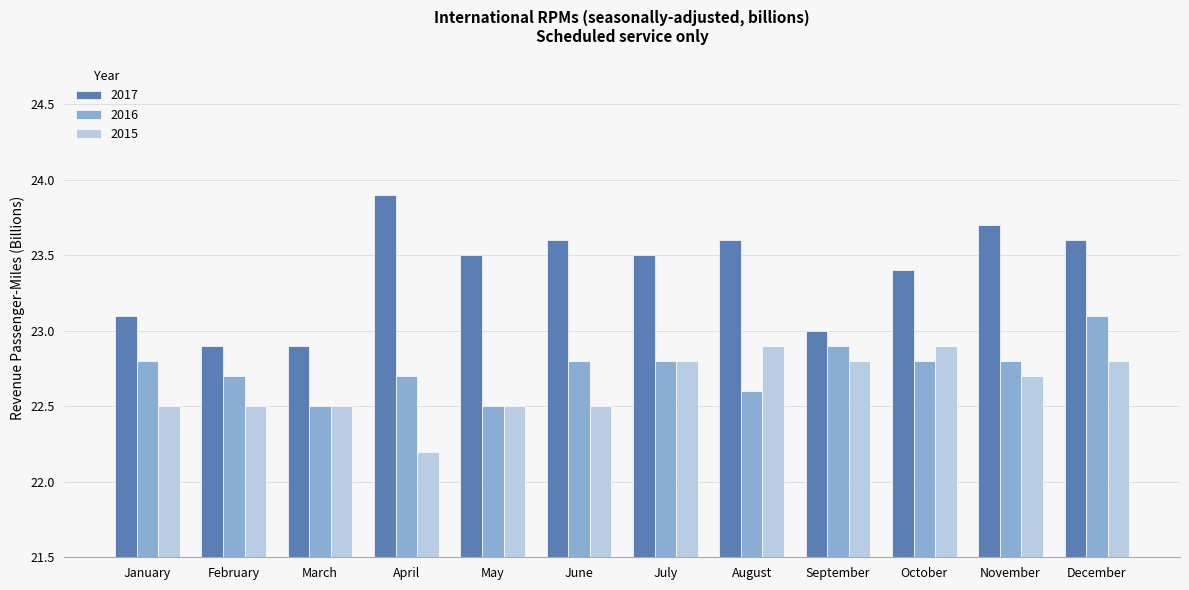

Between June and November, which series saw the biggest shift?

2015